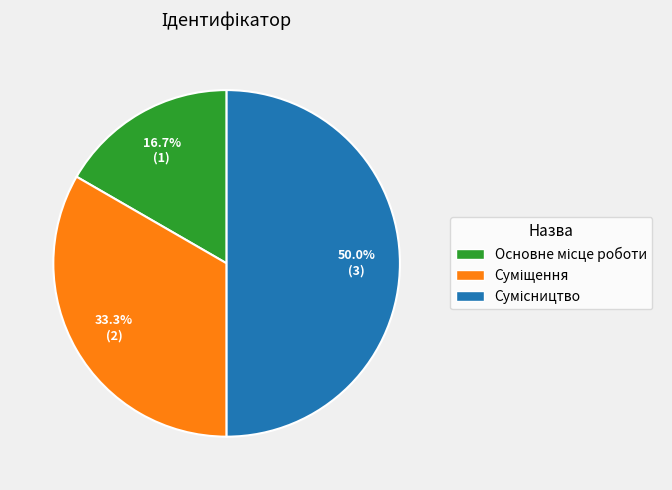

How many segments does this pie chart have?

3